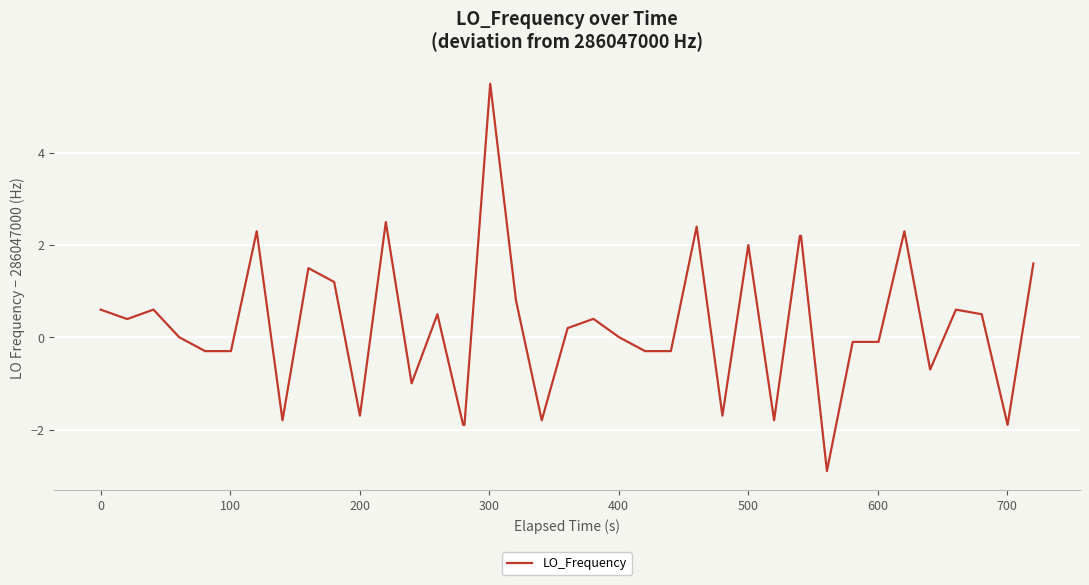

What is the difference between the maximum and minimum values?

8.4